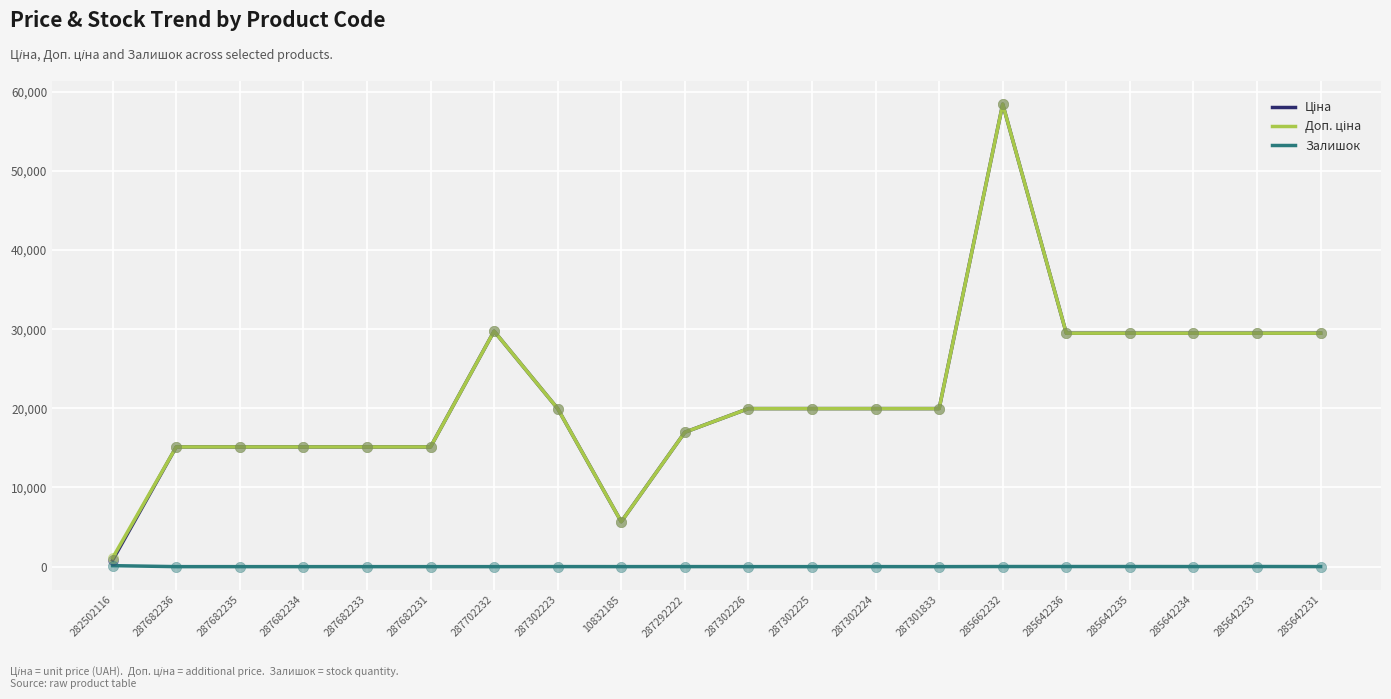

What is the total value across all series at 287682233?

30240.0